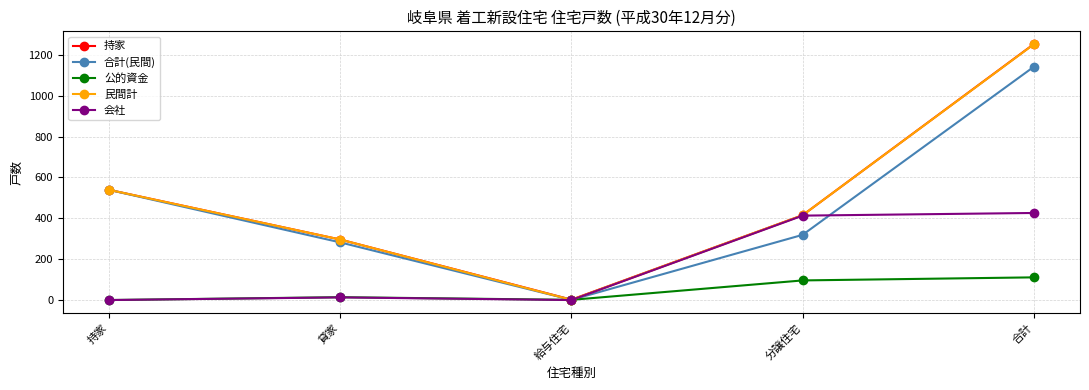

What is the sum of the 公的資金 values at 分譲住宅 and 合計?

207